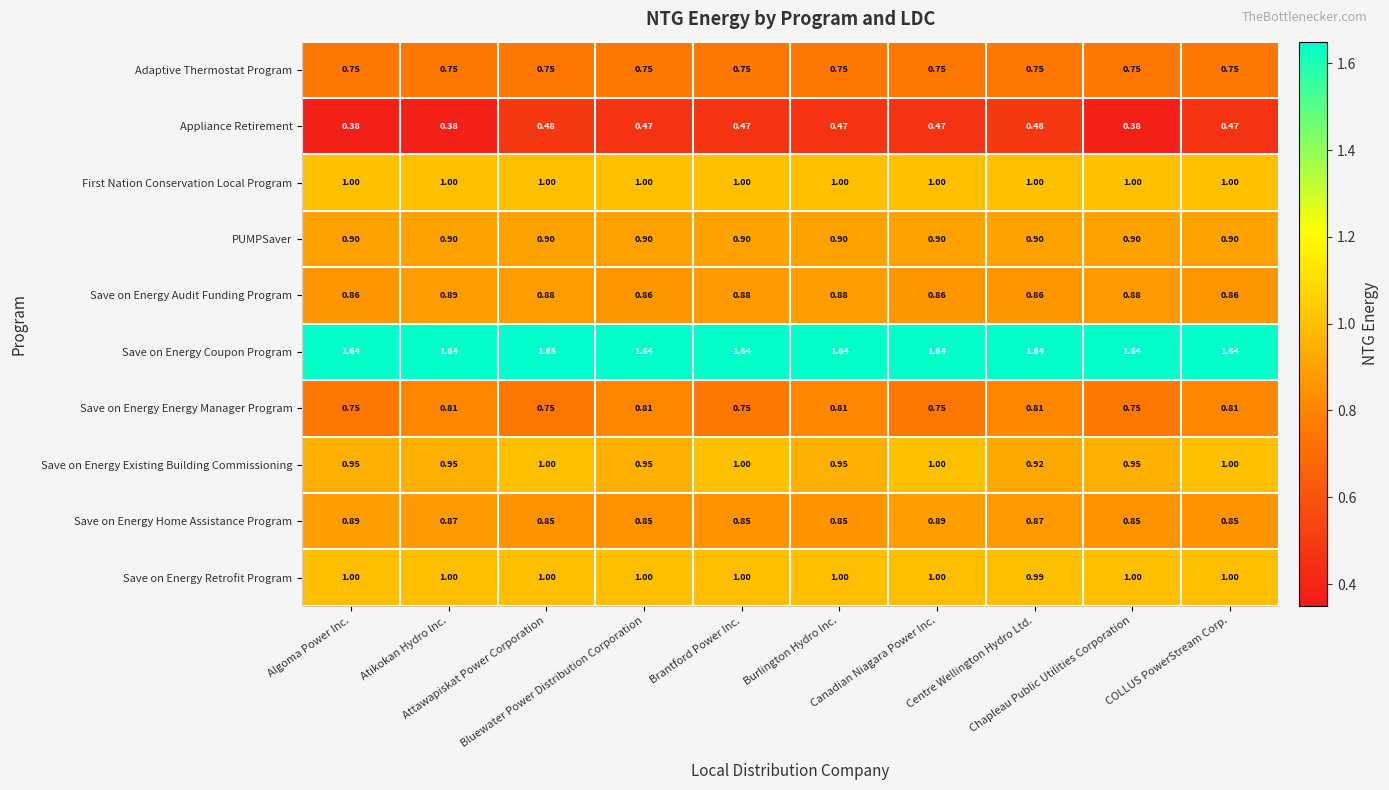

What is the spread (max minus min) of values at Canadian Niagara Power Inc.?

1.2